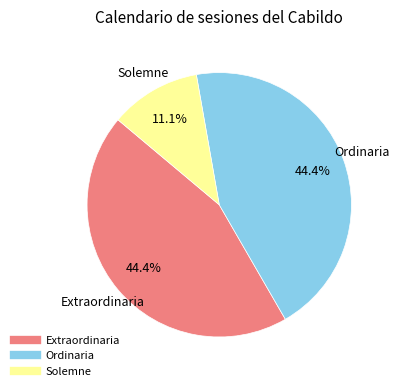

Which slice is the smallest?

Solemne